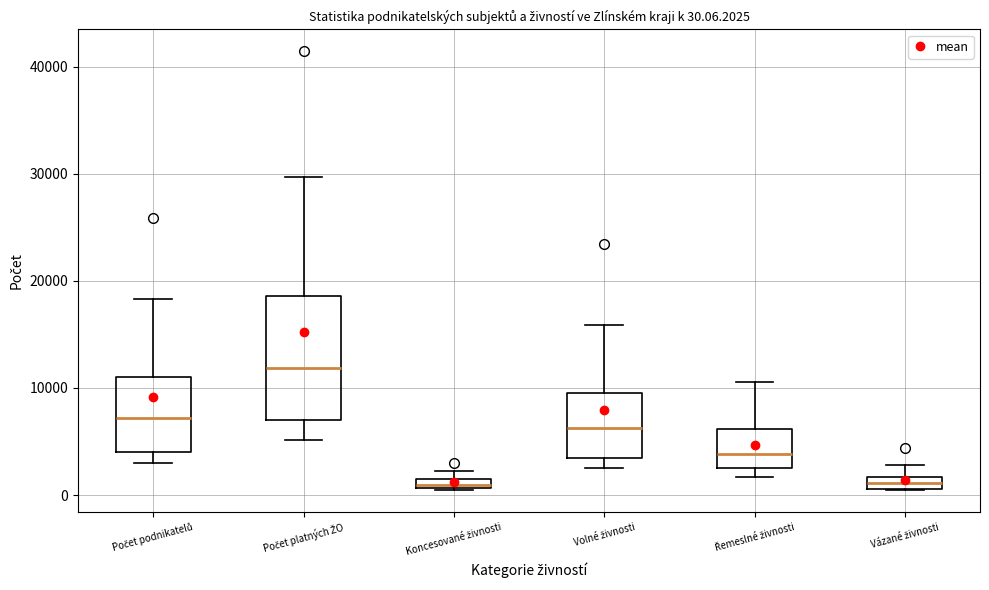

Comparing the boxes themselves (not the whiskers), which one is the tallest?

Počet platných ŽO